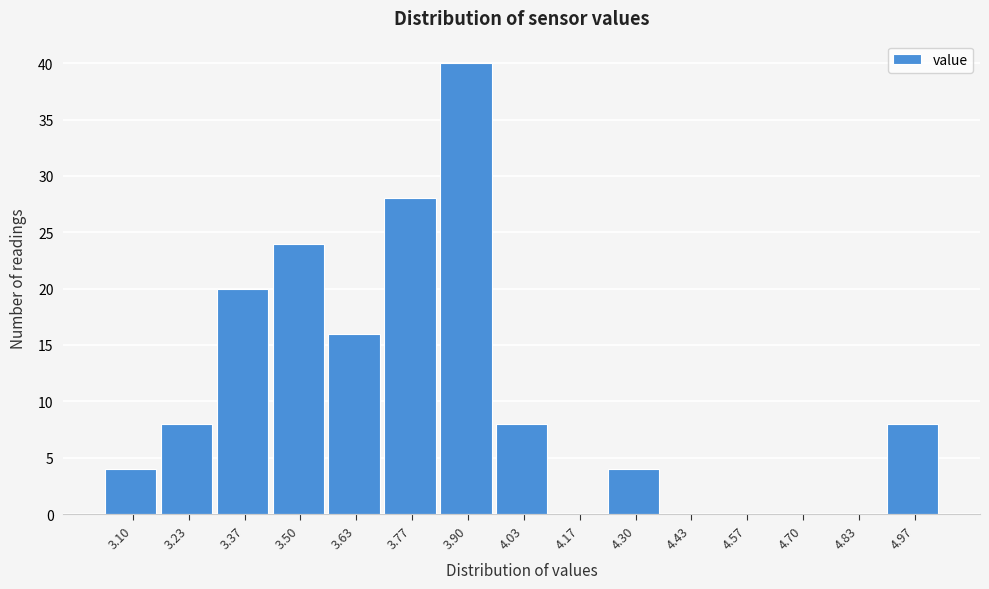

Reading left to right, extract all data points from this chart.

3.10=4	3.23=8	3.37=20	3.50=24	3.63=16	3.77=28	3.90=40	4.03=8	4.17=0	4.30=4	4.43=0	4.57=0	4.70=0	4.83=0	4.97=8